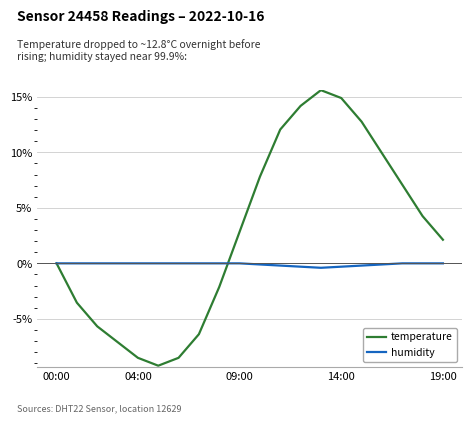

What is the lowest value of the temperature series?

-9.2